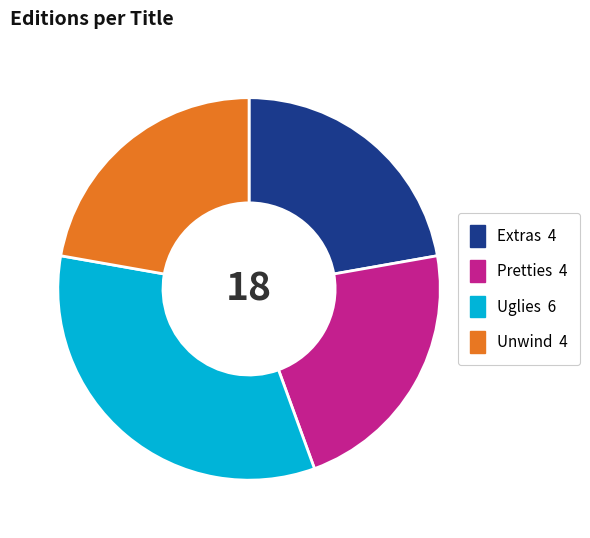

Which slice is the largest?

Uglies